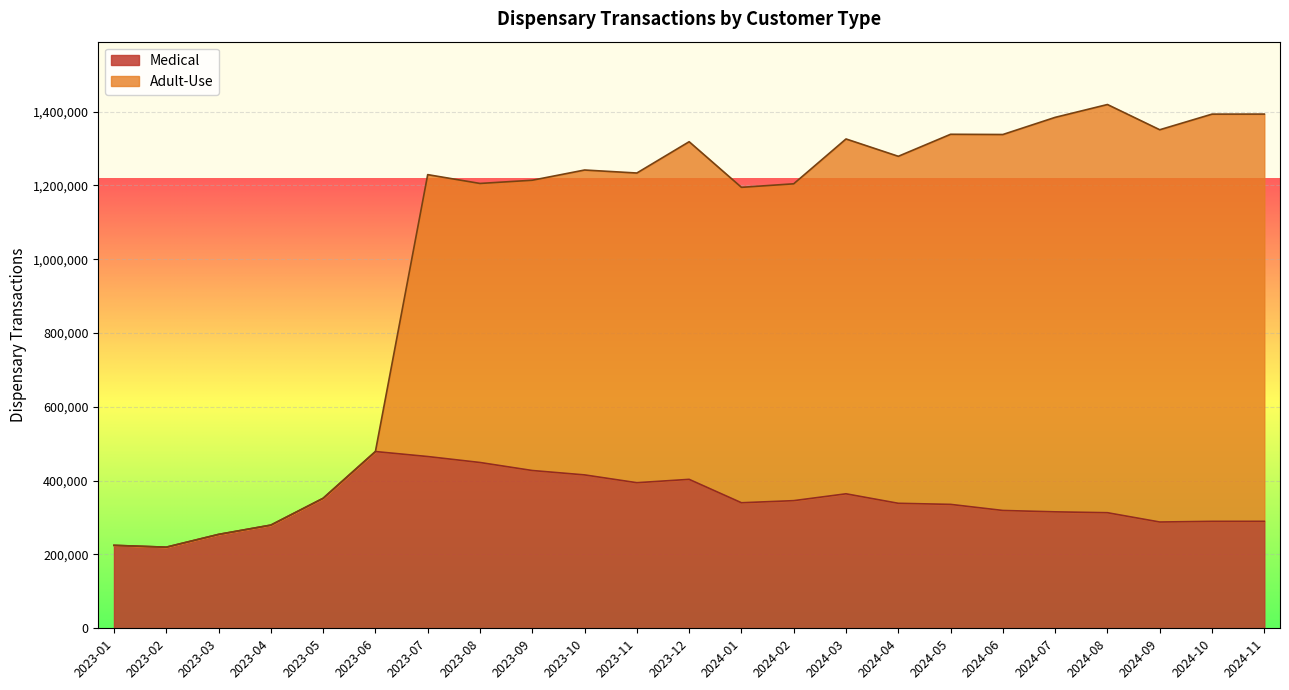

True or false: Medical and Adult-Use intersect in this chart.

False